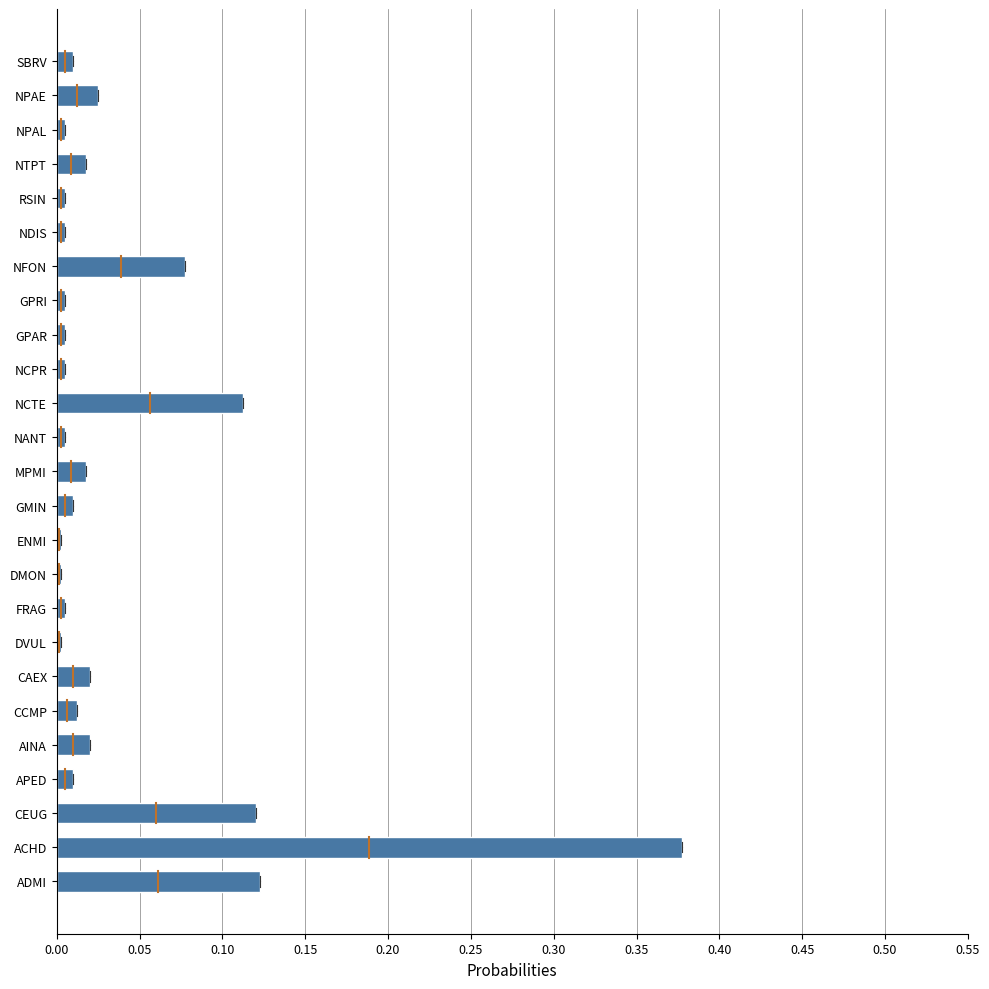

Count the number of categories in the chart.

25